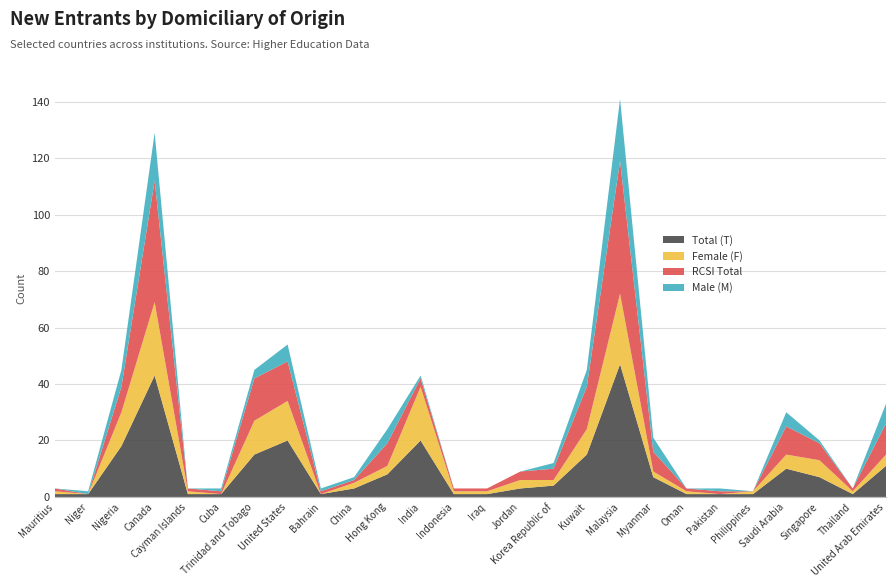

Reading left to right, what are all the values shown in this chart?

Total (T): Mauritius=1	Niger=1	Nigeria=18	Canada=43	Cayman Islands=1	Cuba=1	Trinidad and Tobago=15	United States=20	Bahrain=1	China=3	Hong Kong=8	India=20	Indonesia=1	Iraq=1	Jordan=3	Korea Republic of=4	Kuwait=15	Malaysia=47	Myanmar=7	Oman=1	Pakistan=1	Philippines=1	Saudi Arabia=10	Singapore=7	Thailand=1	United Arab Emirates=11
Female (F): Mauritius=1	Niger=0	Nigeria=12	Canada=26	Cayman Islands=1	Cuba=0	Trinidad and Tobago=12	United States=14	Bahrain=0	China=2	Hong Kong=3	India=19	Indonesia=1	Iraq=1	Jordan=3	Korea Republic of=2	Kuwait=9	Malaysia=25	Myanmar=2	Oman=1	Pakistan=0	Philippines=1	Saudi Arabia=5	Singapore=6	Thailand=1	United Arab Emirates=4
RCSI Total: Mauritius=1	Niger=0	Nigeria=9	Canada=43	Cayman Islands=1	Cuba=1	Trinidad and Tobago=15	United States=14	Bahrain=1	China=1	Hong Kong=8	India=3	Indonesia=1	Iraq=1	Jordan=3	Korea Republic of=4	Kuwait=15	Malaysia=47	Myanmar=7	Oman=1	Pakistan=1	Philippines=0	Saudi Arabia=10	Singapore=6	Thailand=1	United Arab Emirates=11
Male (M): Mauritius=0	Niger=1	Nigeria=6	Canada=17	Cayman Islands=0	Cuba=1	Trinidad and Tobago=3	United States=6	Bahrain=1	China=1	Hong Kong=5	India=1	Indonesia=0	Iraq=0	Jordan=0	Korea Republic of=2	Kuwait=6	Malaysia=22	Myanmar=5	Oman=0	Pakistan=1	Philippines=0	Saudi Arabia=5	Singapore=1	Thailand=0	United Arab Emirates=7